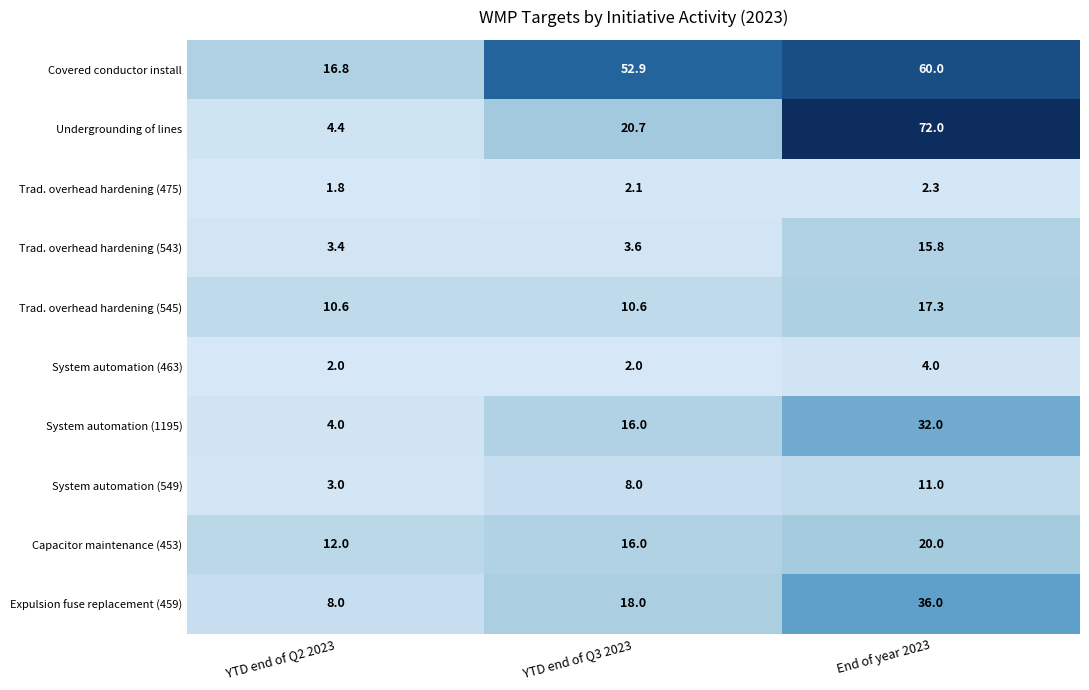

The value of Trad. overhead hardening (543) at End of year 2023 is 15.8. True or false?

True